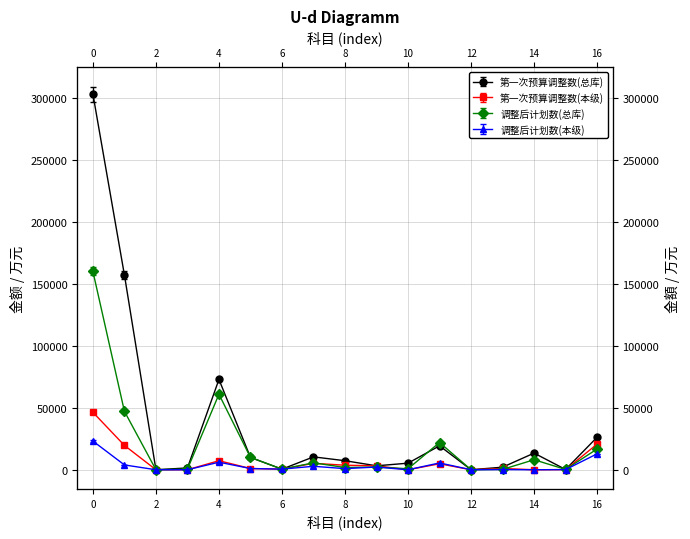

Which series has the largest total across all categories?

第一次预算调整数(总库)